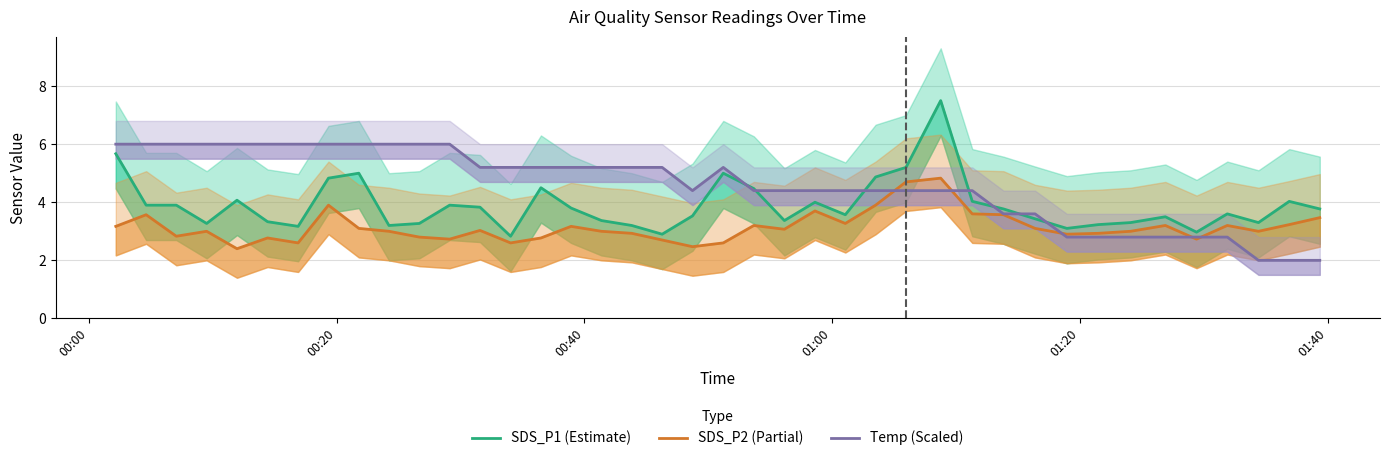

Where is SDS_P2 (Partial) nearest to the value 3?

01:00